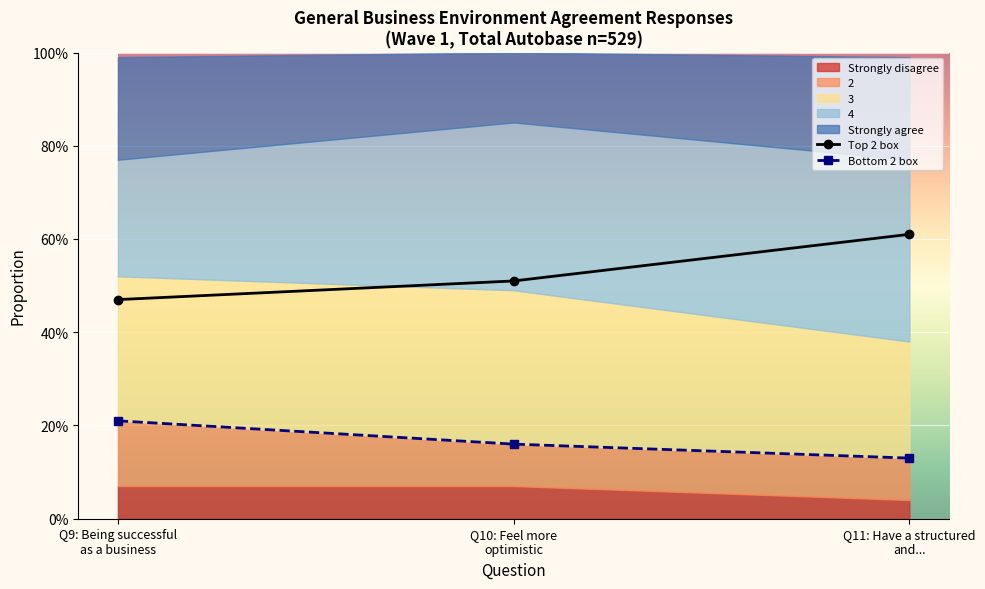

Between Q9: Being successful
as a business and Q11: Have a structured
and..., which is larger?

Q11: Have a structured
and...